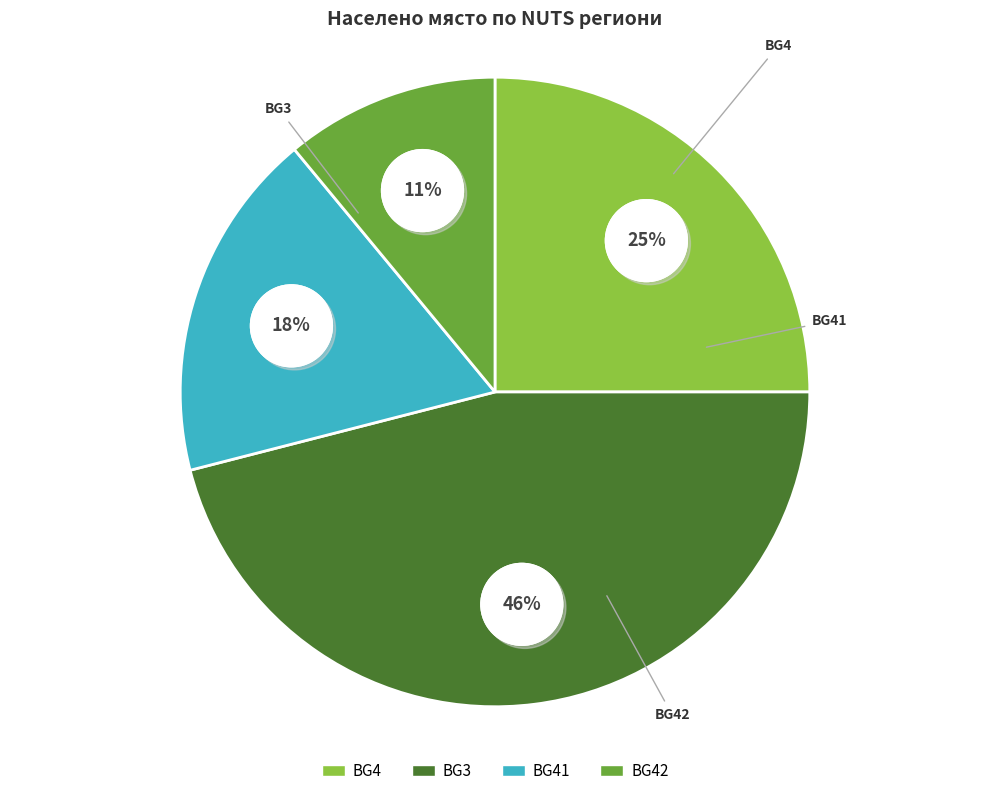

How many segments does this pie chart have?

4